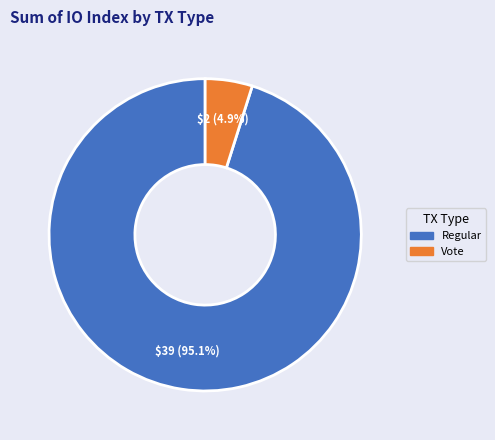

Does any single category account for the majority?

Yes